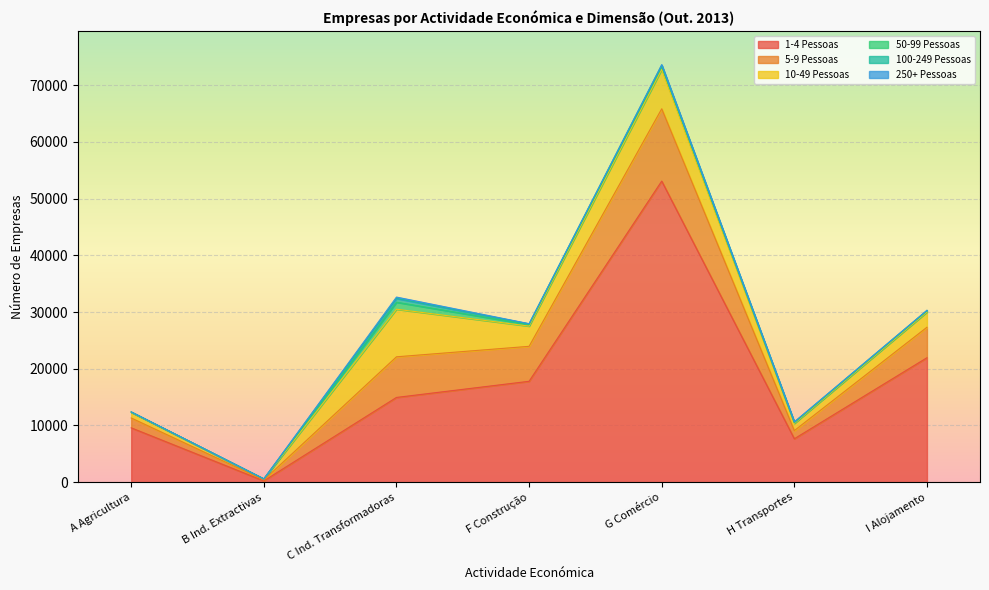

True or false: 1-4 Pessoas has a value of 87486 at G Comércio.

False